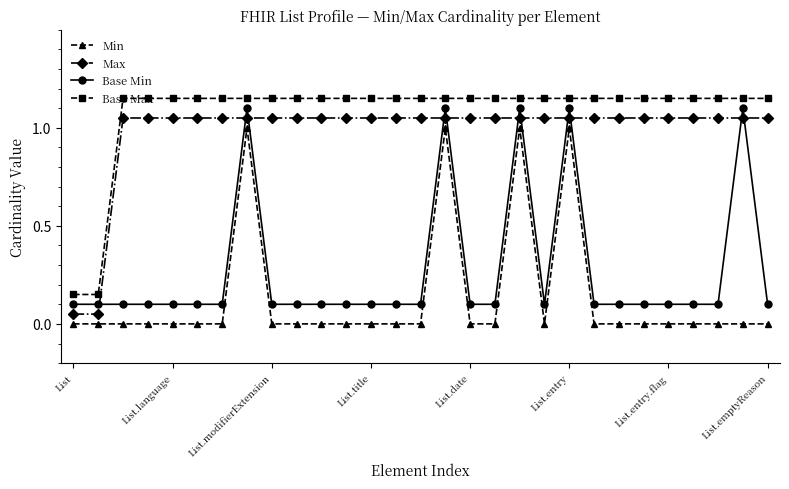

True or false: Min and Base Min cross at least once.

False